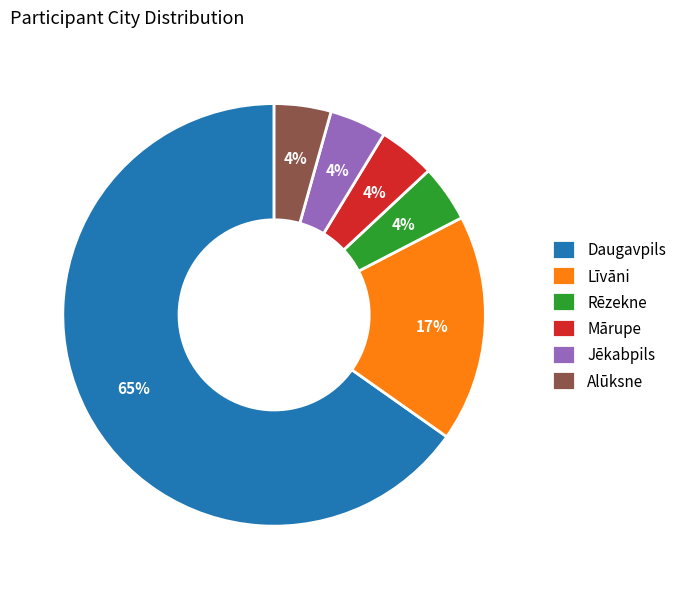

Does any single category account for the majority?

Yes